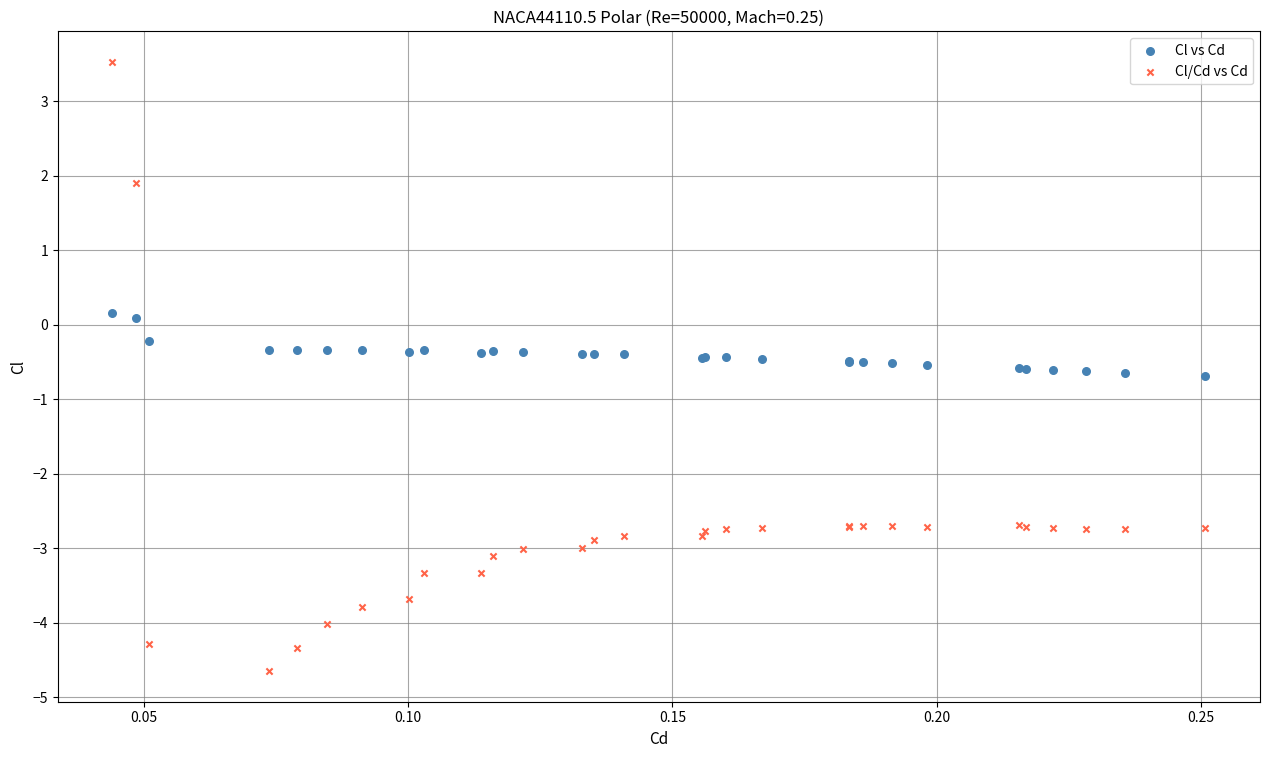

Which series has the largest Y range (max minus min)?

Cl/Cd vs Cd